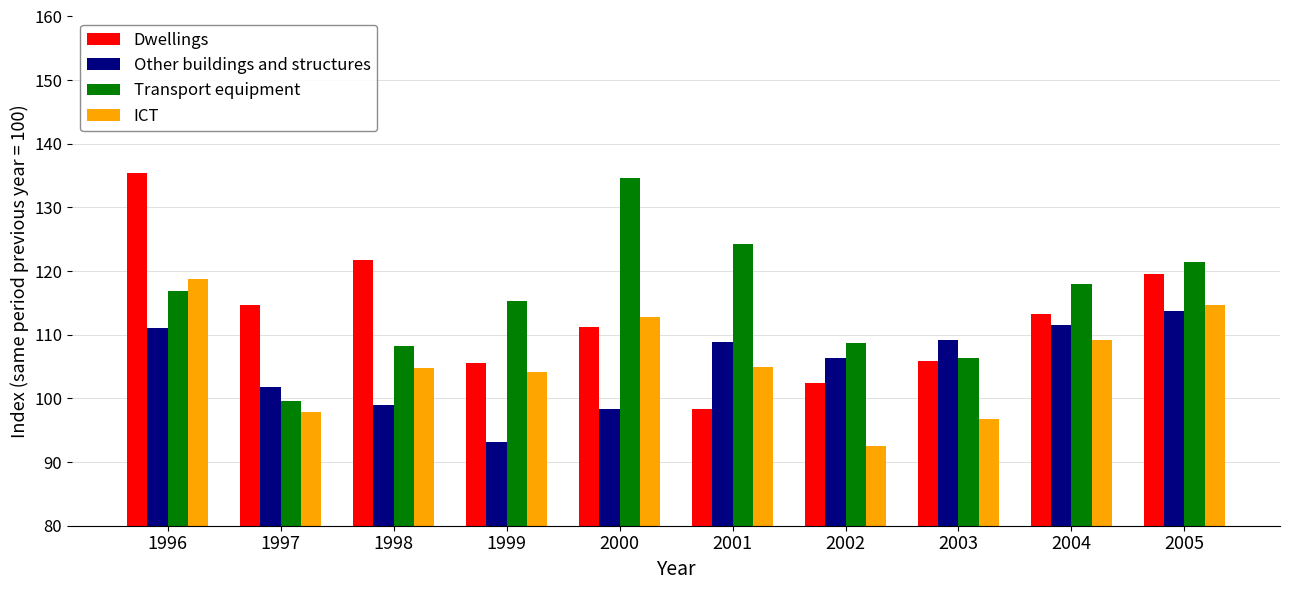

How many bars are there in total?

40